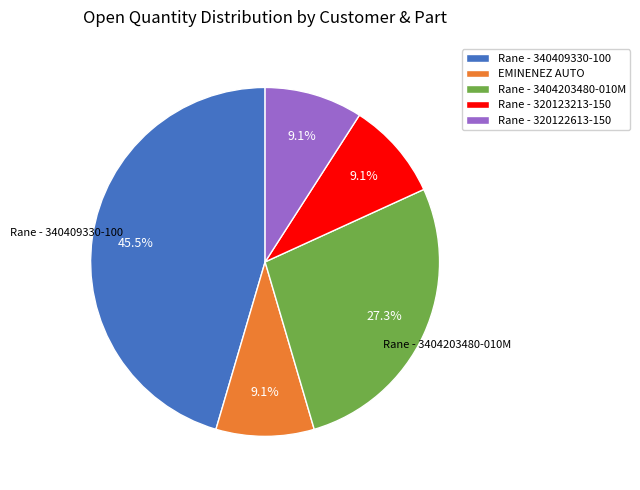

Is there any slice that represents more than half of the pie?

No